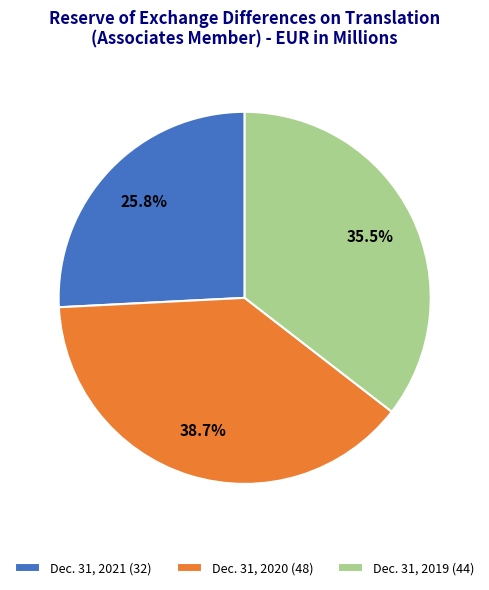

What is the largest slice in the pie chart?

Dec. 31, 2020